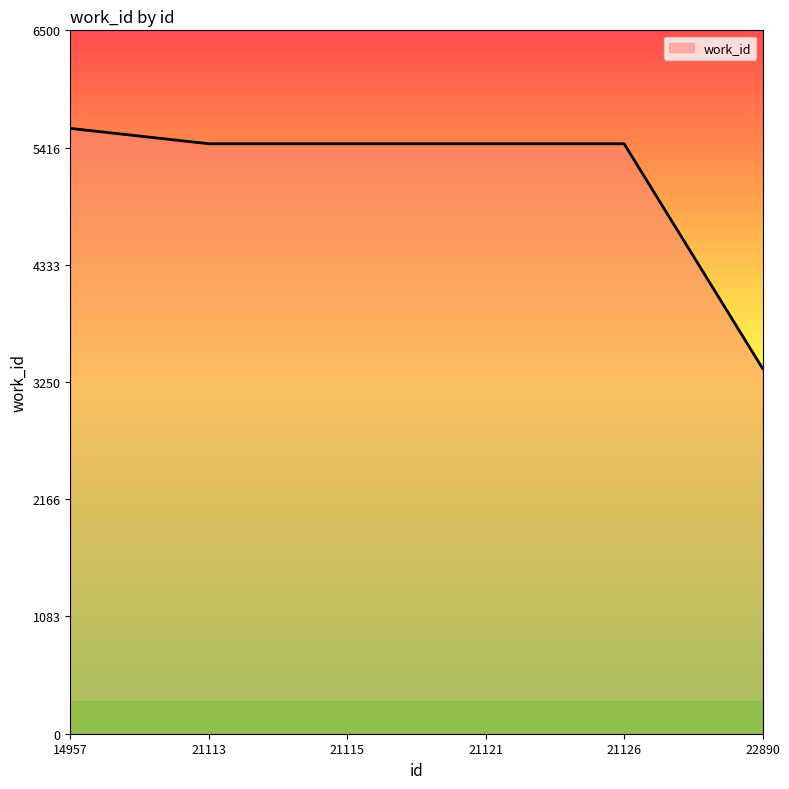

Is it true that the value at 21113 is 3646?

False